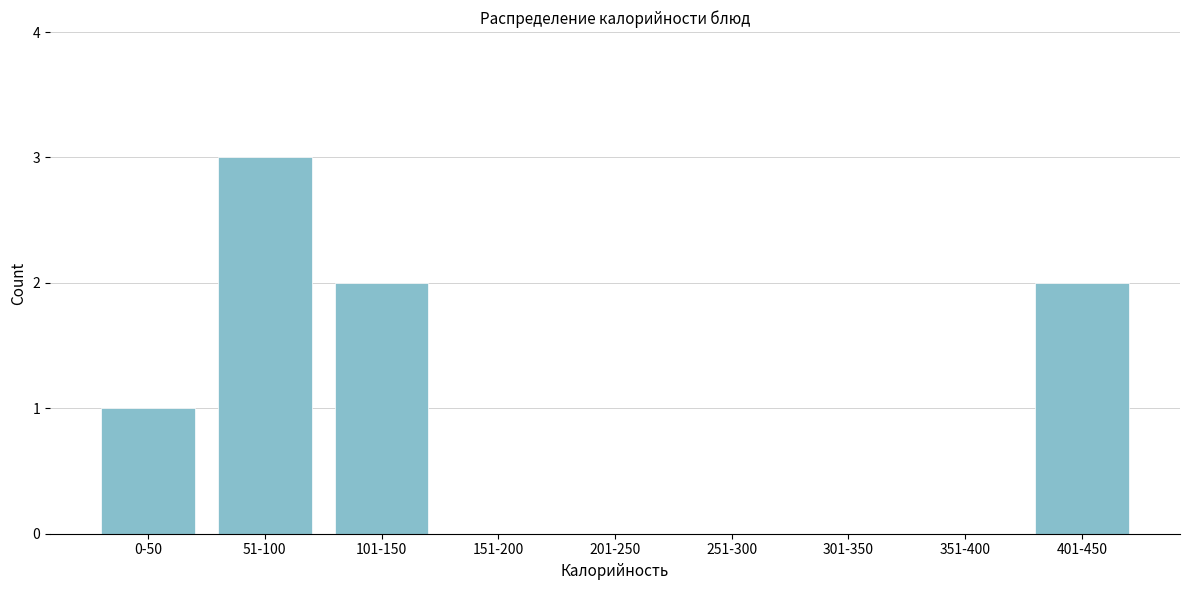

Reading left to right, what are all the values shown in this chart?

0-50=1	51-100=3	101-150=2	151-200=0	201-250=0	251-300=0	301-350=0	351-400=0	401-450=2